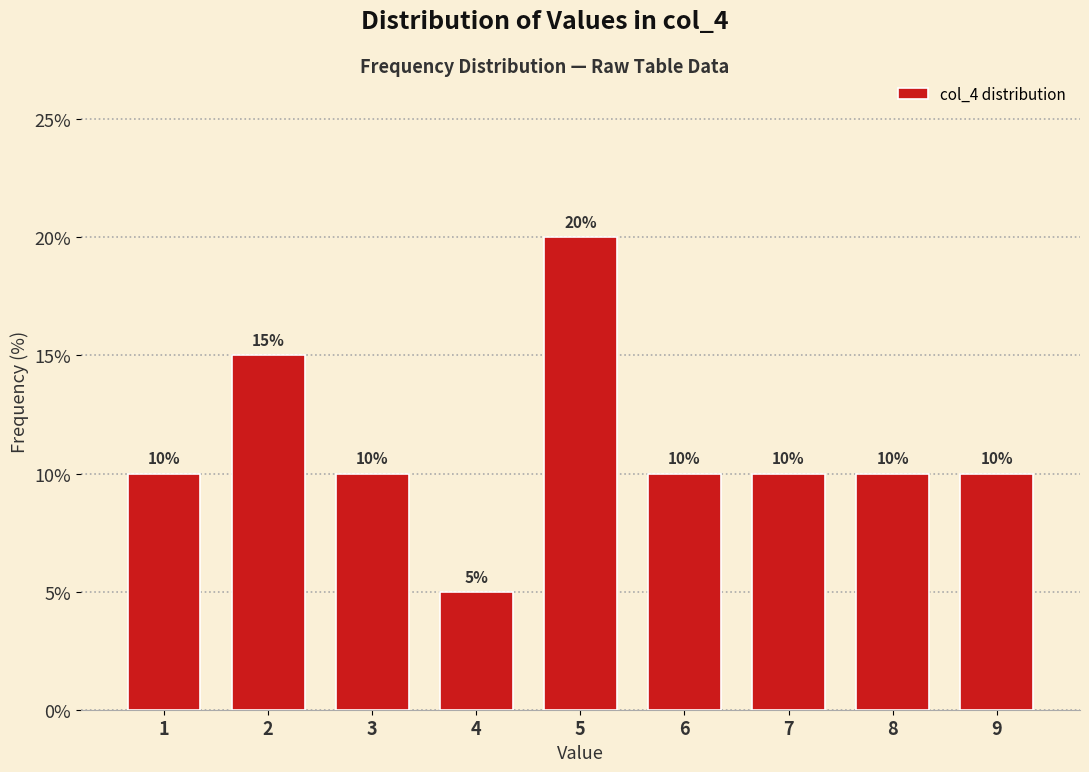

Reading right to left, what are all the values shown in this chart?

10	10	10	10	20	5	10	15	10